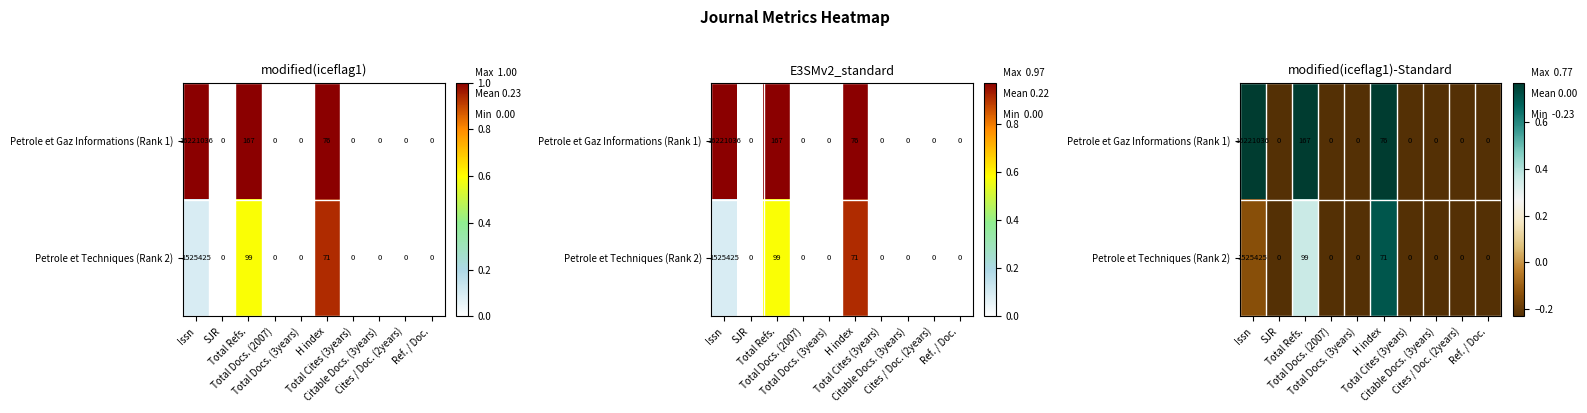

Rank the series by their average value, from lowest to highest.

Petrole et Techniques (Rank 2), Petrole et Gaz Informations (Rank 1)